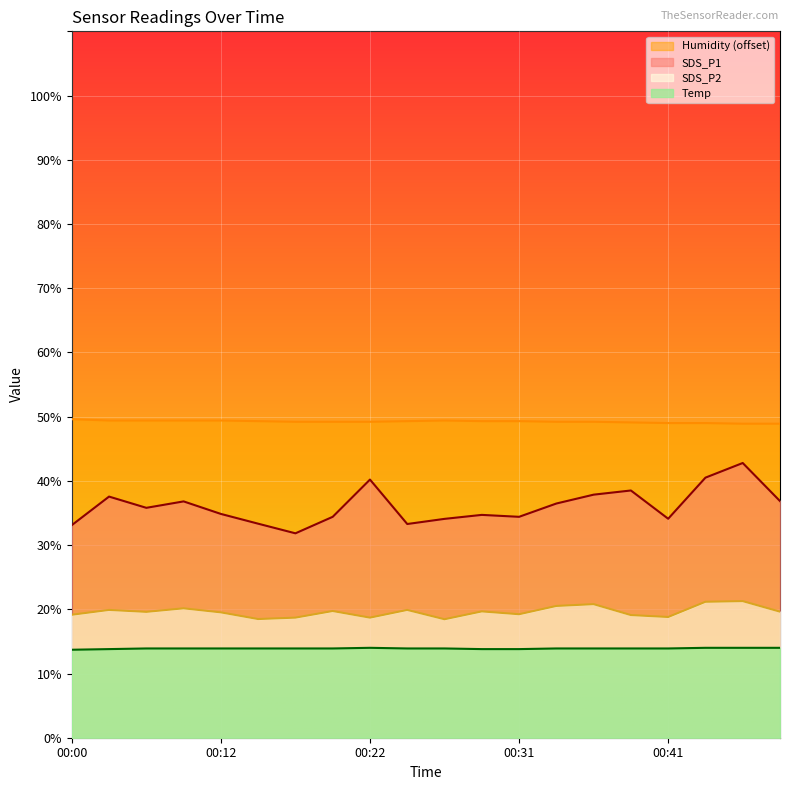

Which label corresponds to the smallest value in the chart?

00:00